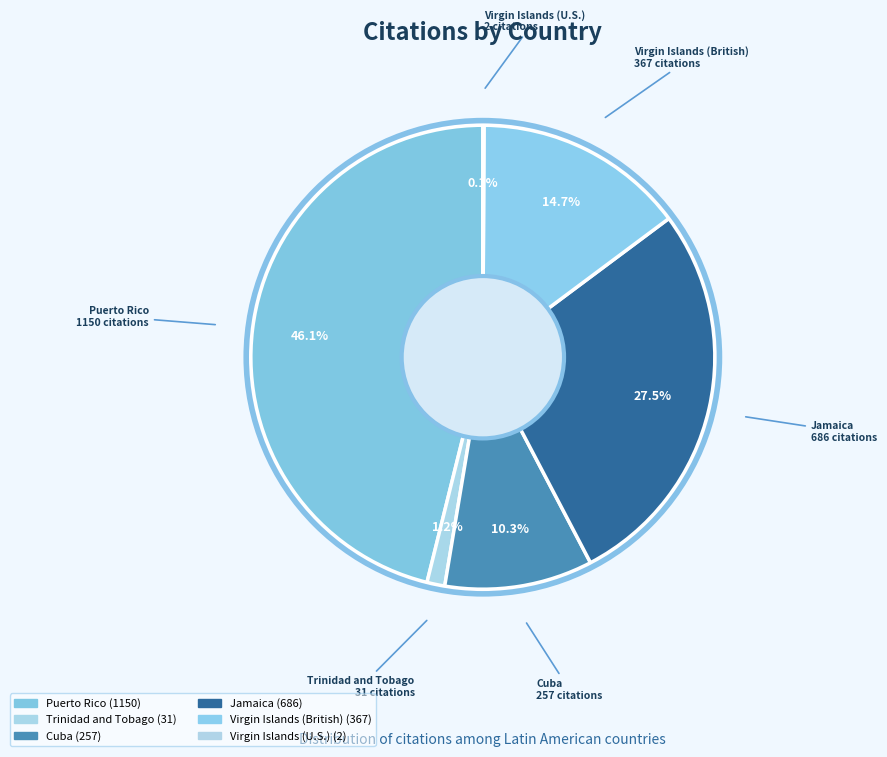

Rank the categories by value from lowest to highest.

Virgin Islands (U.S.), Trinidad and Tobago, Cuba, Virgin Islands (British), Jamaica, Puerto Rico